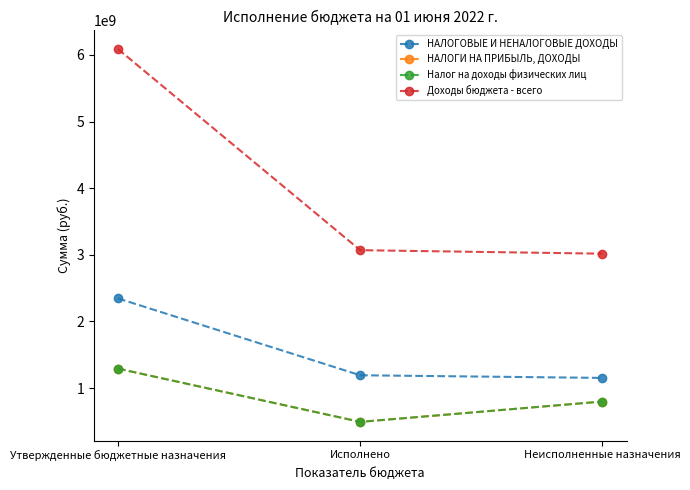

What is the total value across all series at Утвержденные бюджетные назначения?

11018015328.8